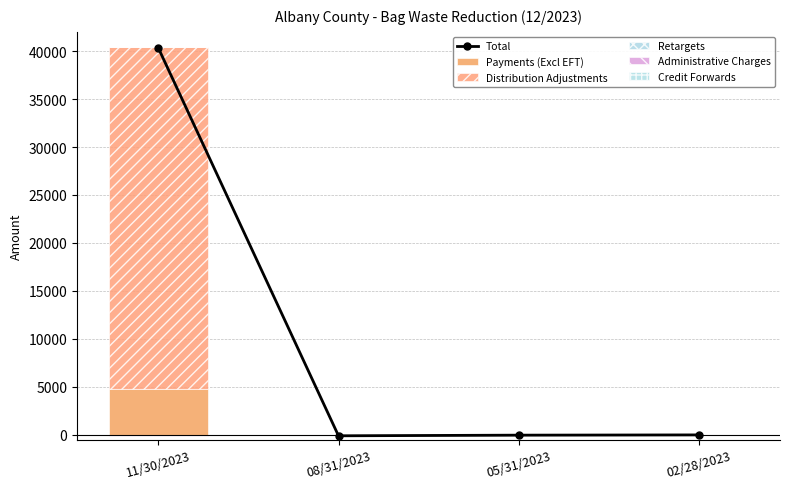

What position from the right is 08/31/2023?

3